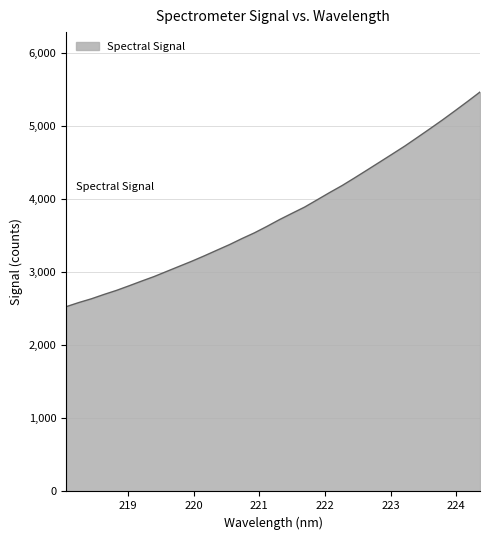

What is the difference between the maximum and minimum values?

2935.9